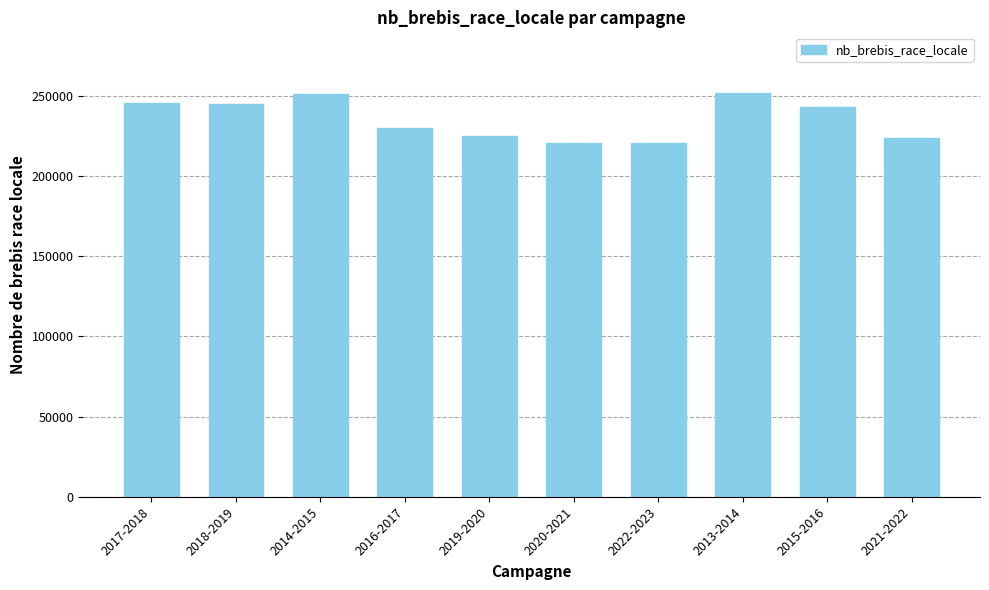

How many bars are there in total?

10